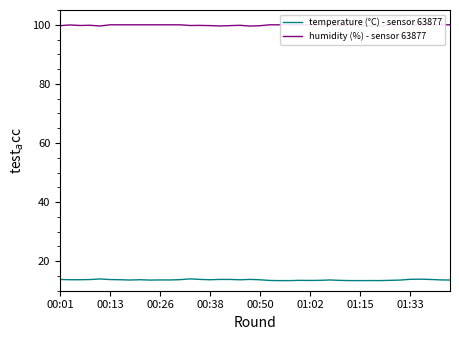

What is the minimum value for temperature (°C) - sensor 63877?

13.4